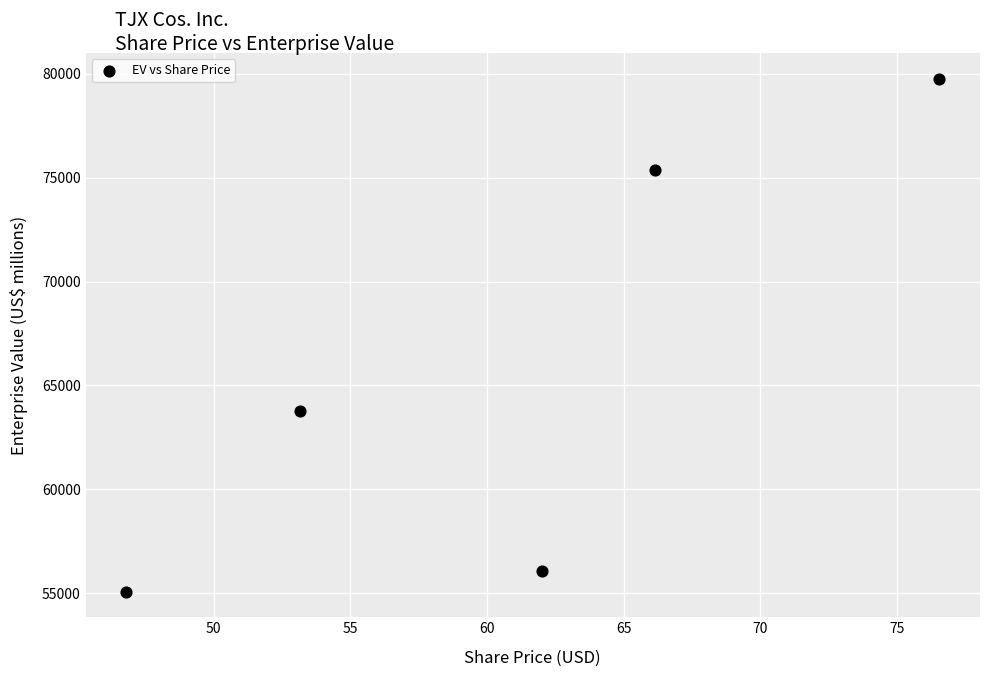

What is the range of Y values (max minus min)?

24703